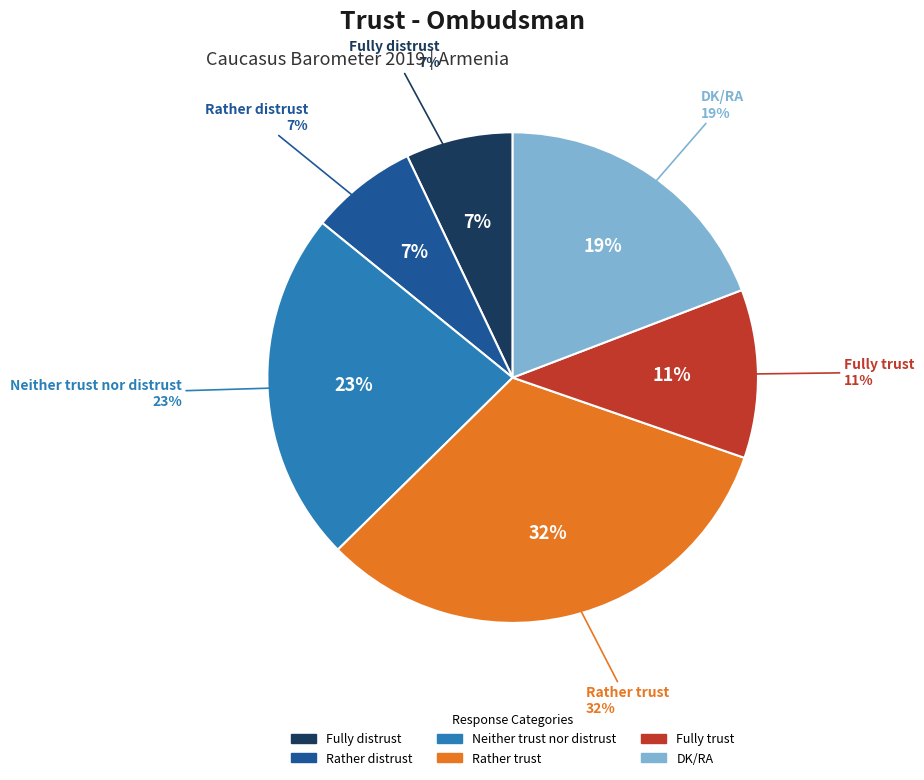

Combined, do Neither trust nor distrust and Rather distrust account for over 50%?

No